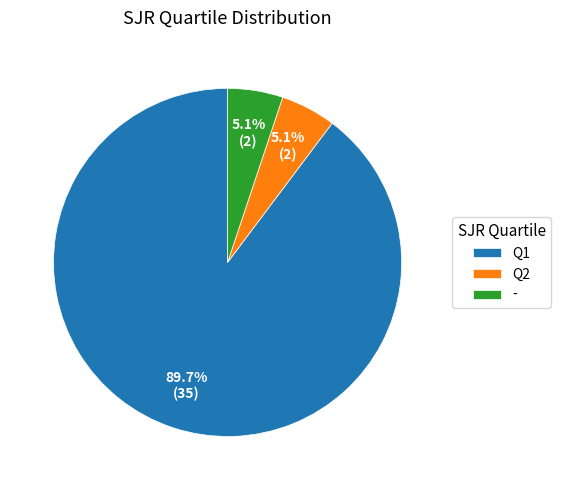

True or false: Q1 accounts for 90% of the total.

True